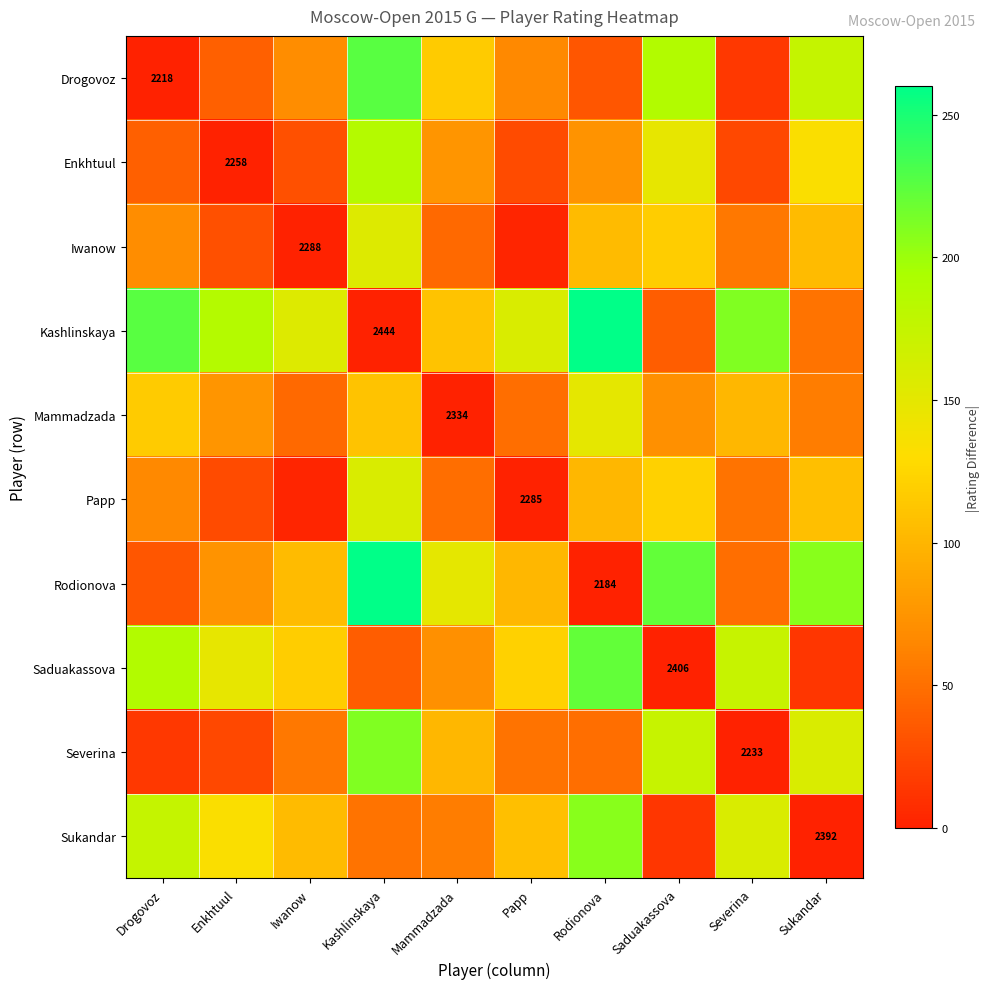

Which series has the largest total across all categories?

Kashlinskaya